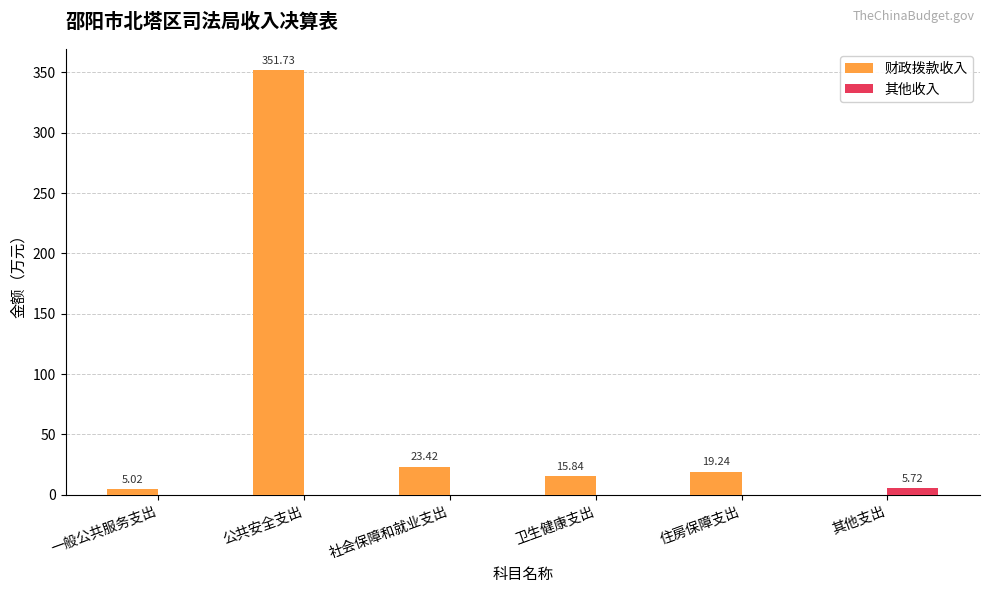

At which label does 其他收入 reach its peak?

其他支出